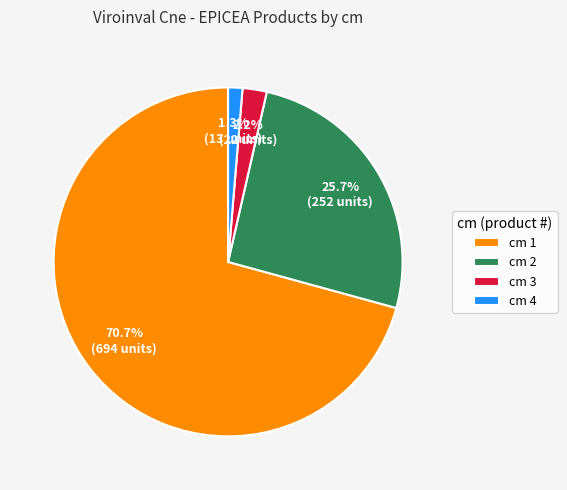

Which has a higher value, cm 1 or cm 4?

cm 1